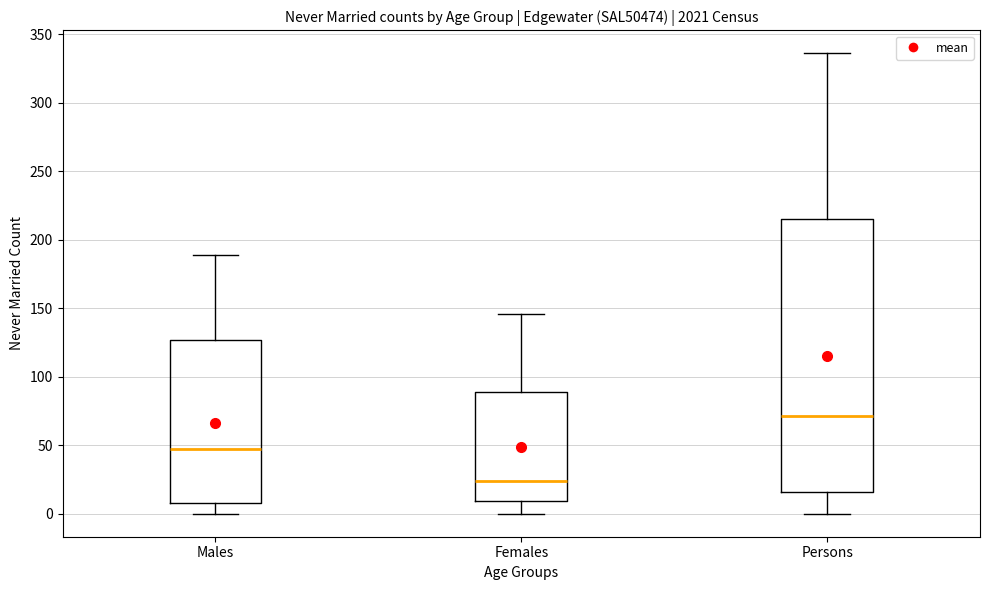

Where does the lower whisker of the box for Females end on the y-axis? The values are not printed on the chart, so give them approximately, as read against the axis.

0